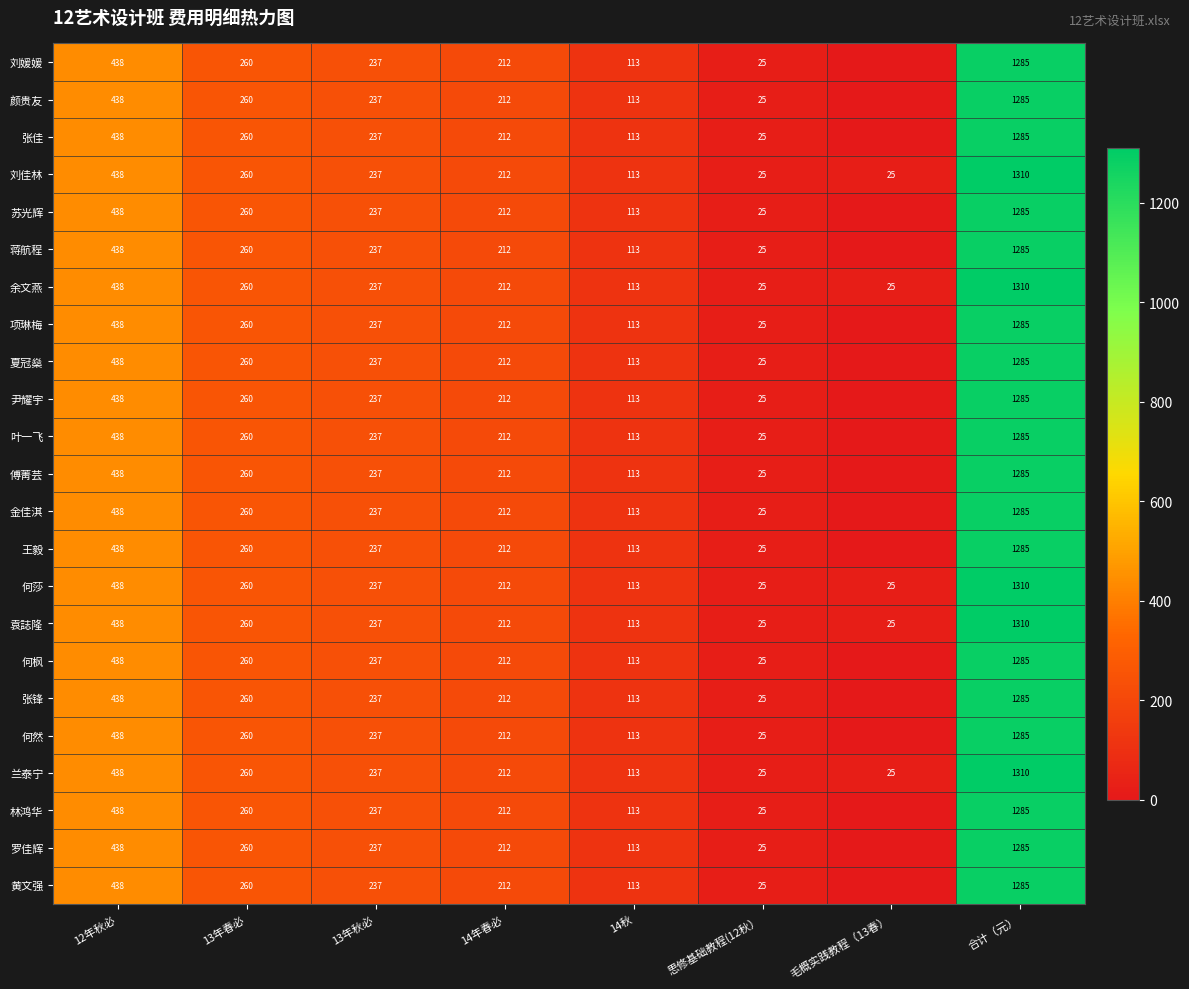

What is the difference between the maximum and minimum values in the 何莎 series?

1285